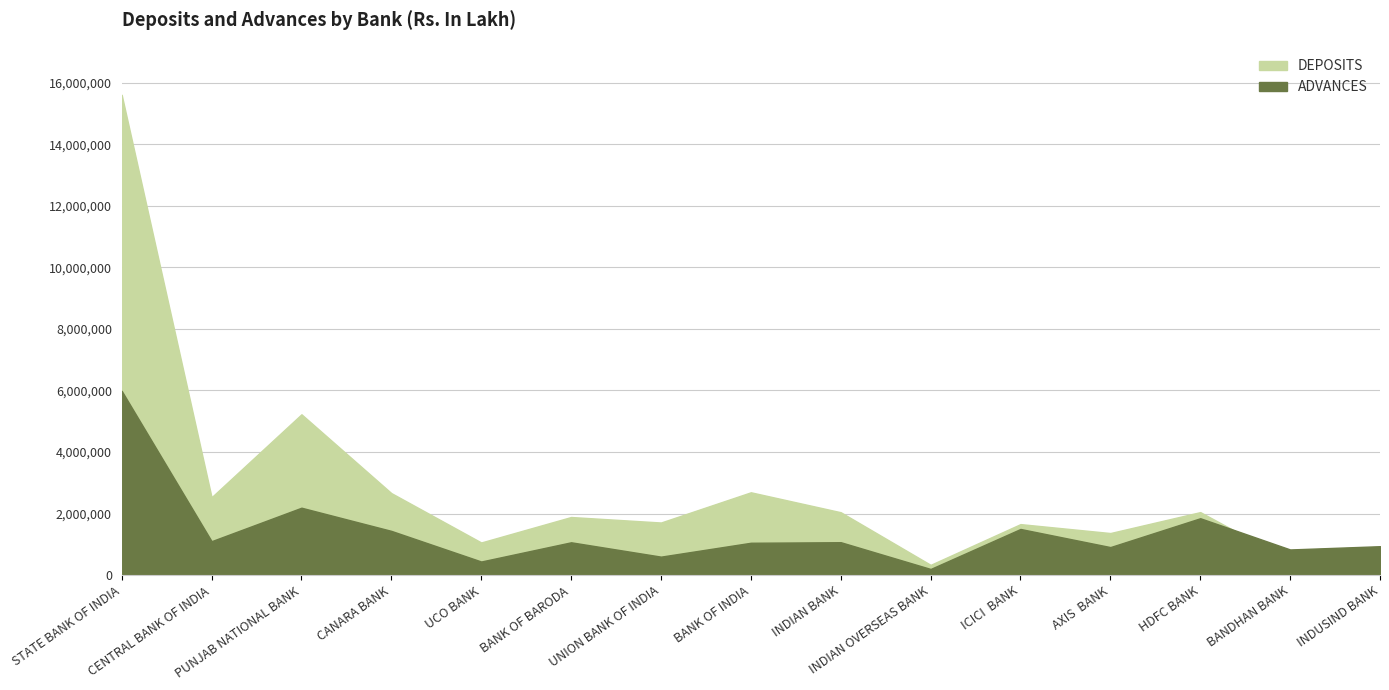

In DEPOSITS, how many points are lower than both neighbors (excluding endpoints)?

5